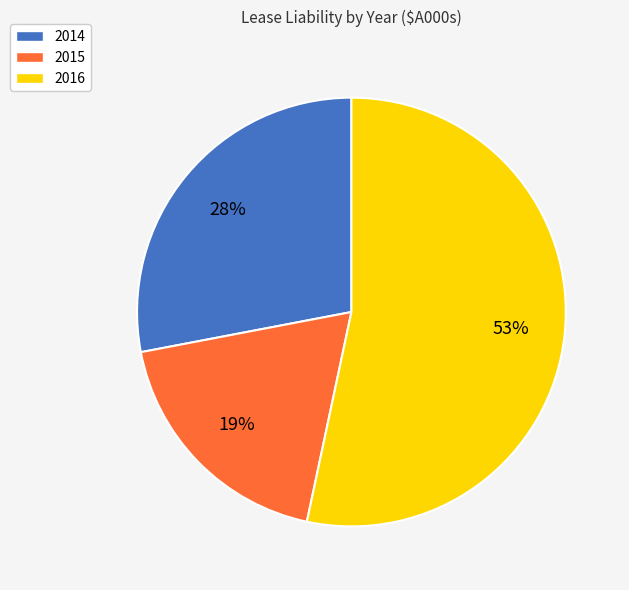

The 2015 slice represents 32% of the pie. True or false?

False